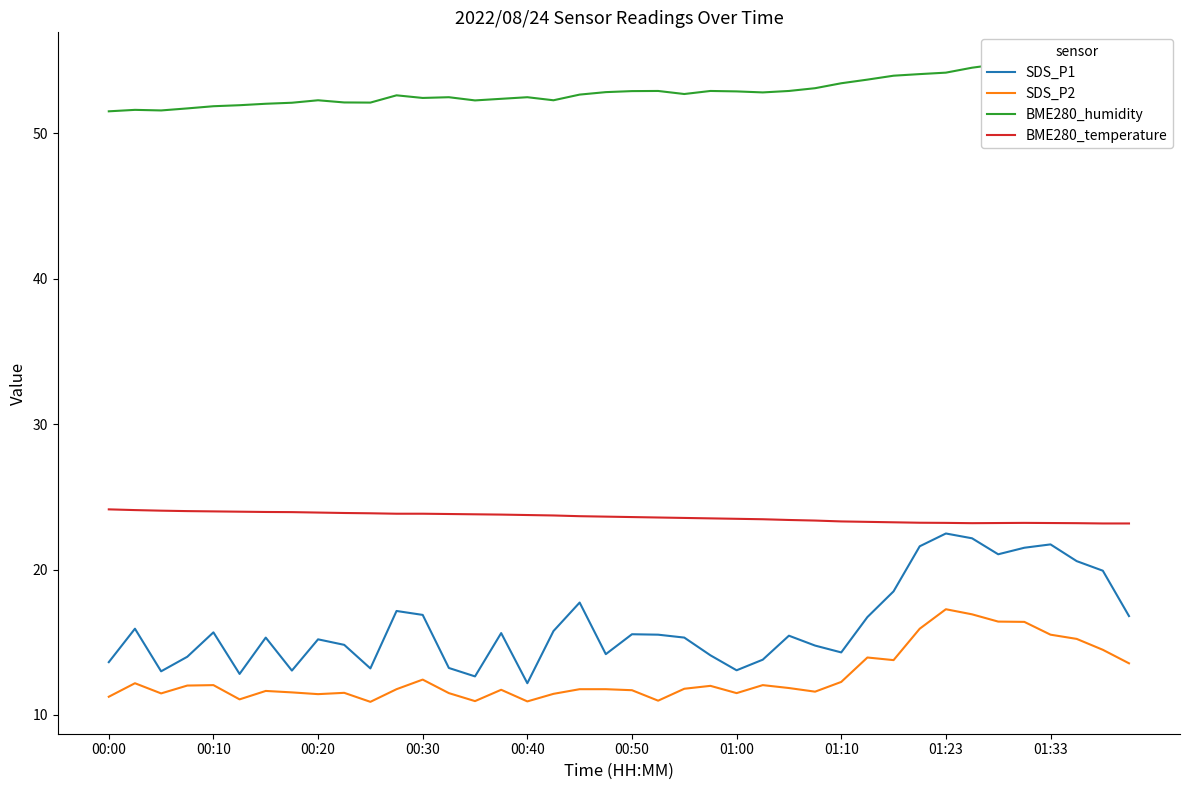

What is the sum of the SDS_P2 values at 19 and 25?

23.8